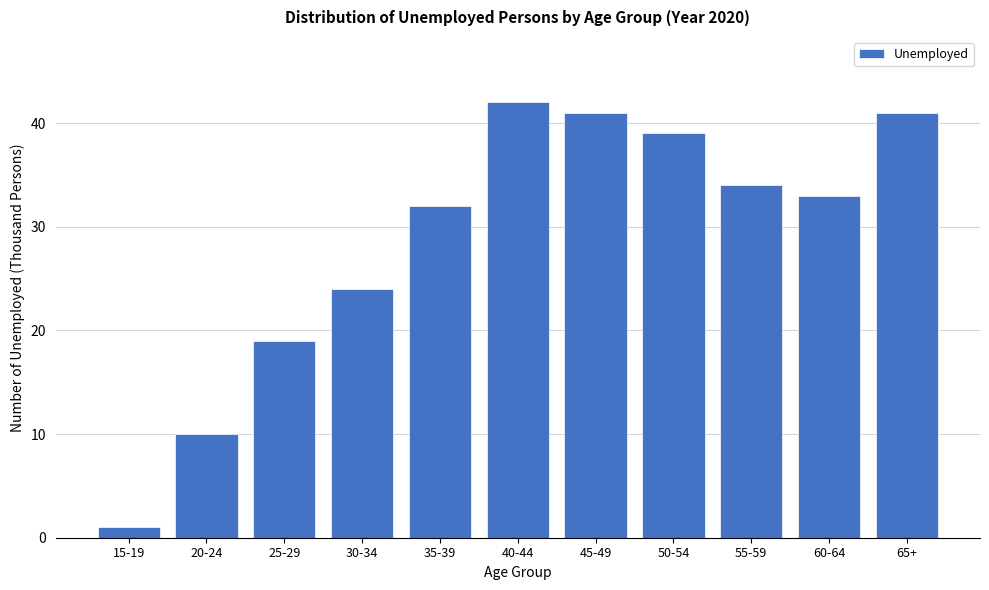

Reading right to left, extract all data points from this chart.

65+=41	60-64=33	55-59=34	50-54=39	45-49=41	40-44=42	35-39=32	30-34=24	25-29=19	20-24=10	15-19=1